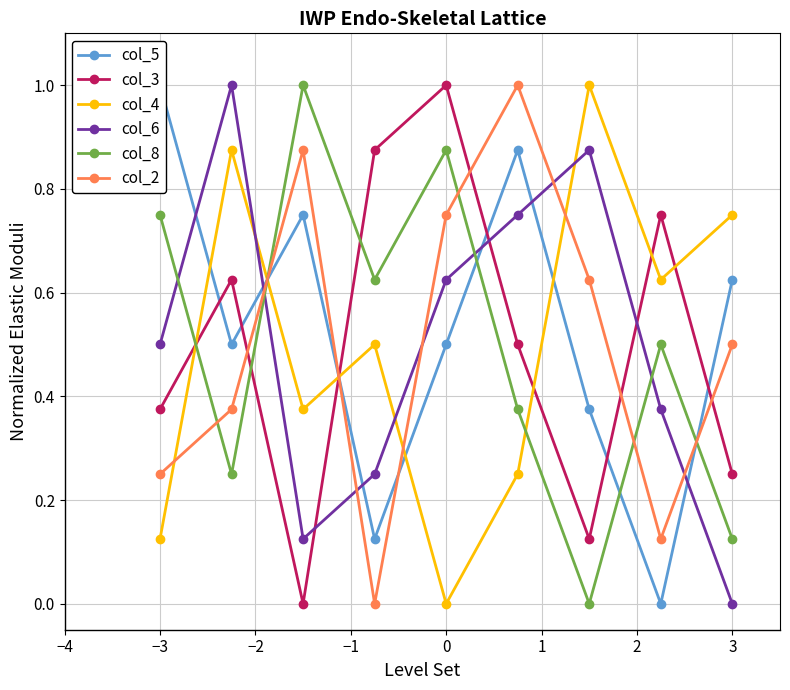

Which series has the largest range (max minus min)?

col_5